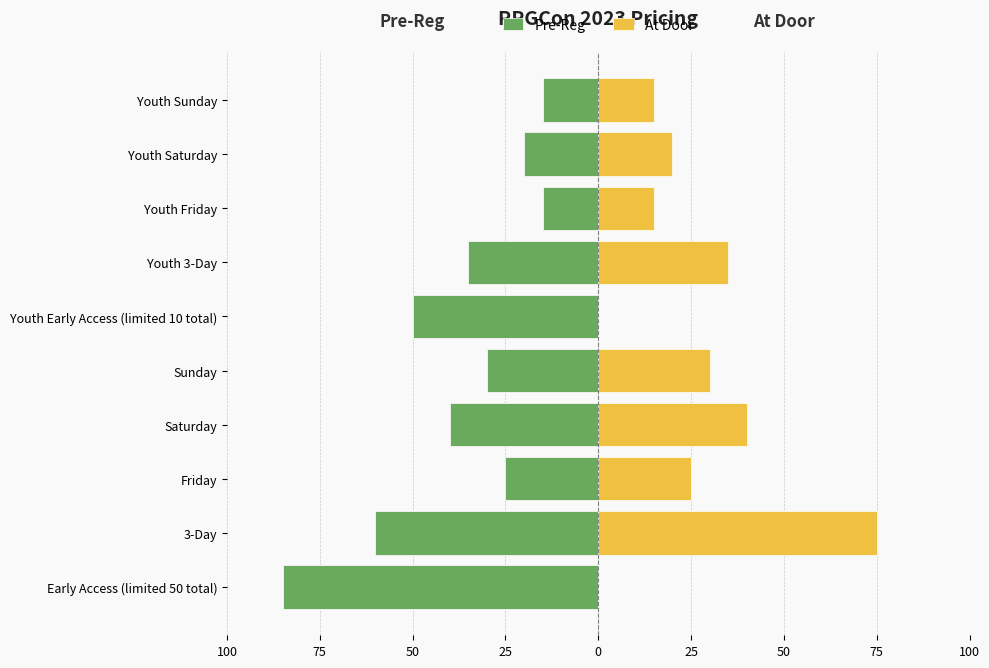

How many bars are there in total?

20